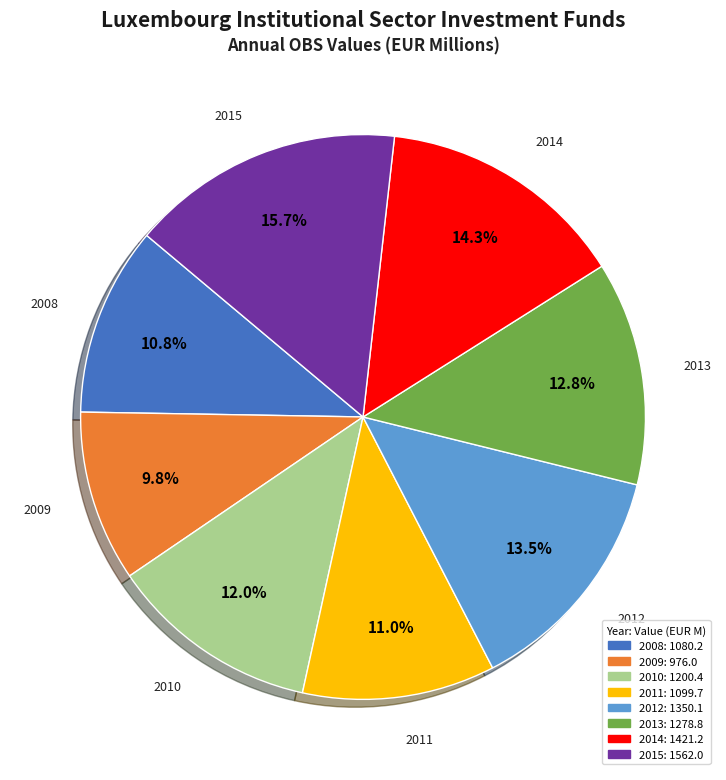

Is there any slice that represents more than half of the pie?

No